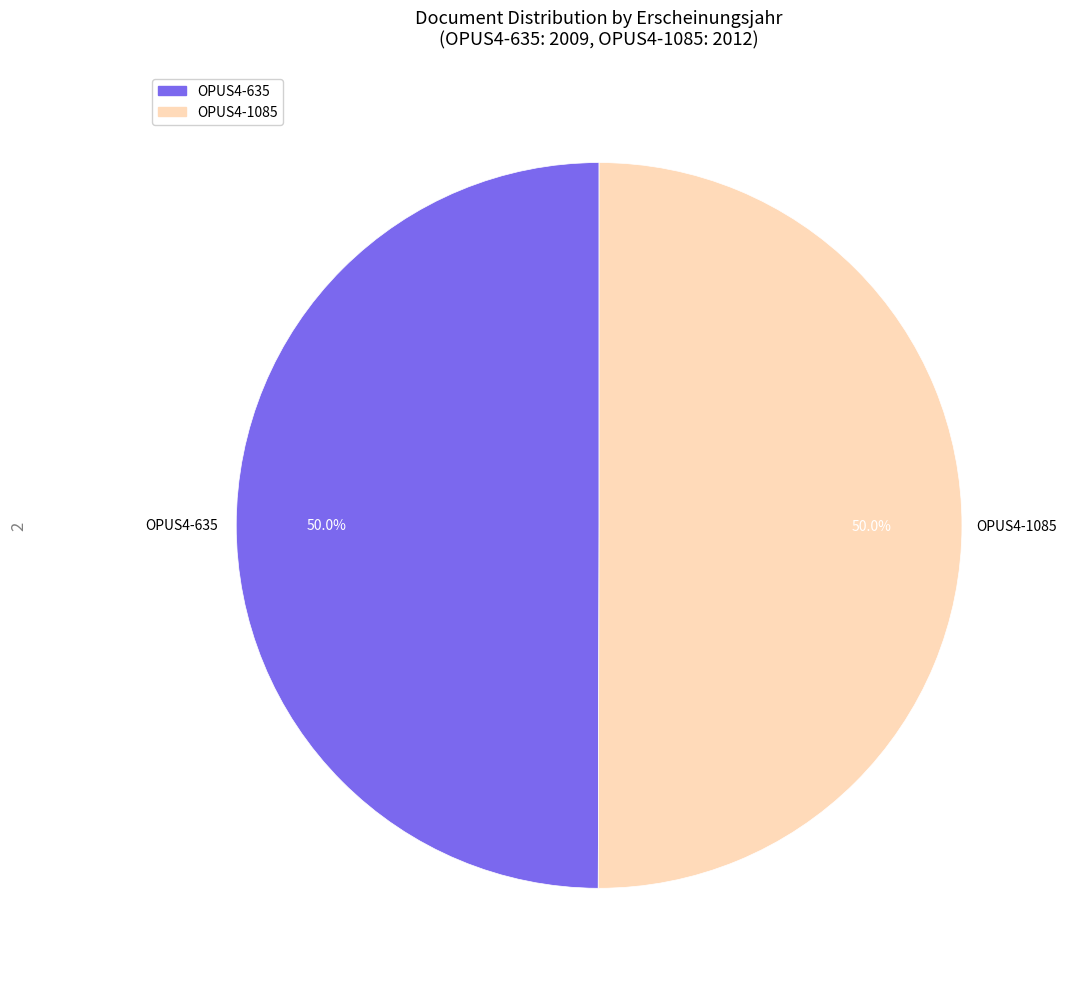

How many segments does this pie chart have?

2